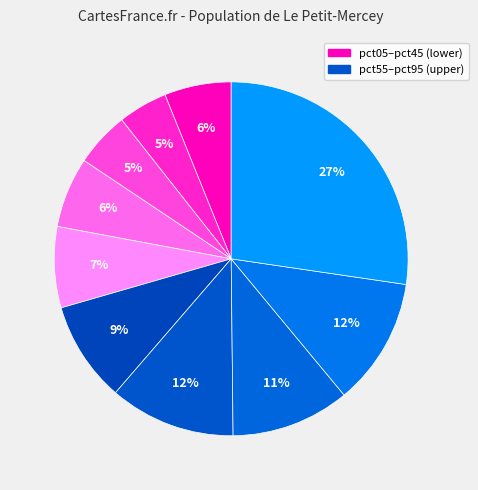

Count the number of slices in the pie.

10